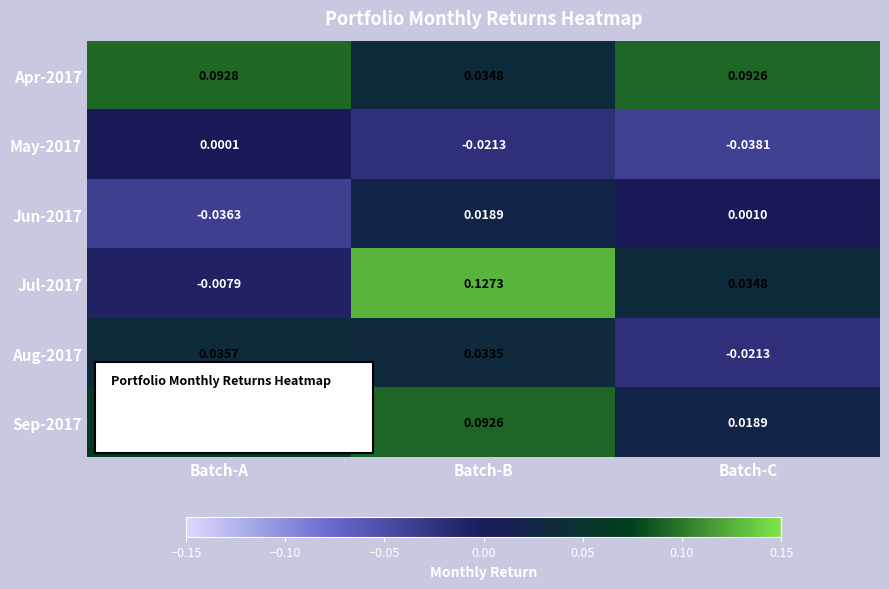

Which category has the highest value in the Jun-2017 series?

Batch-B